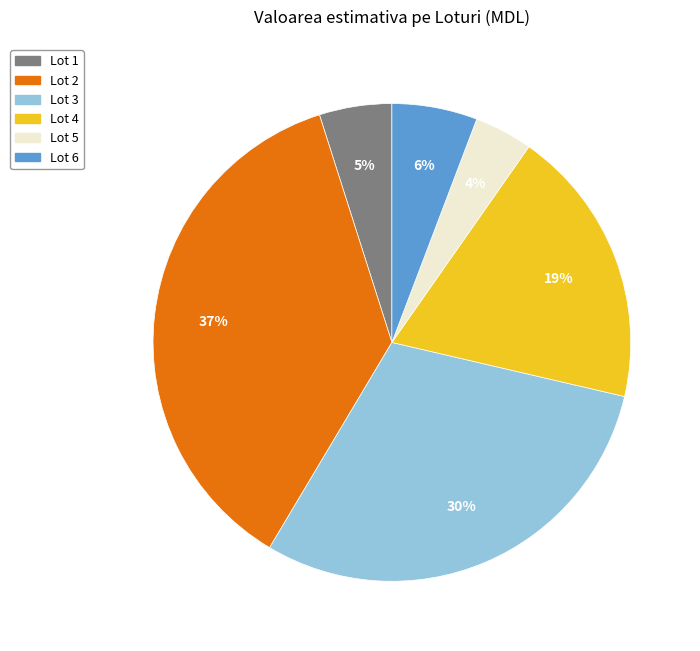

How many segments does this pie chart have?

6